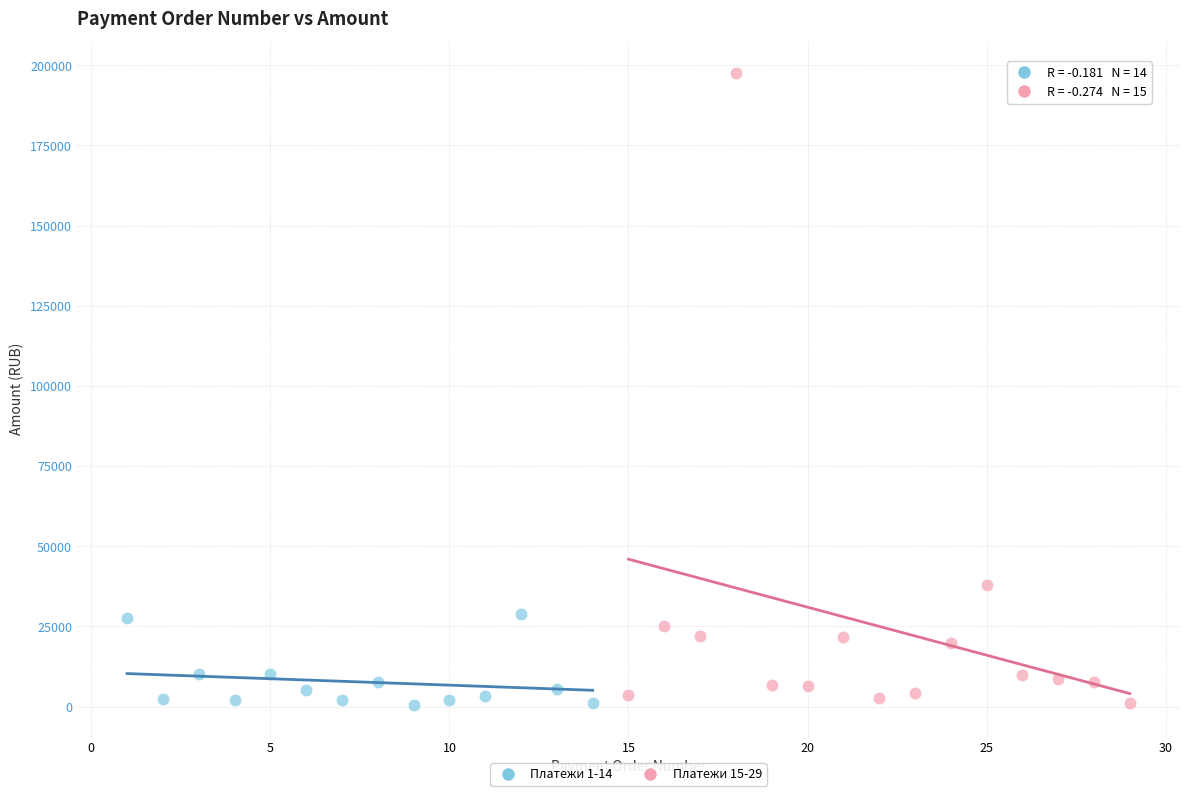

Which series has the widest spread of Y values?

Платежи 15-29